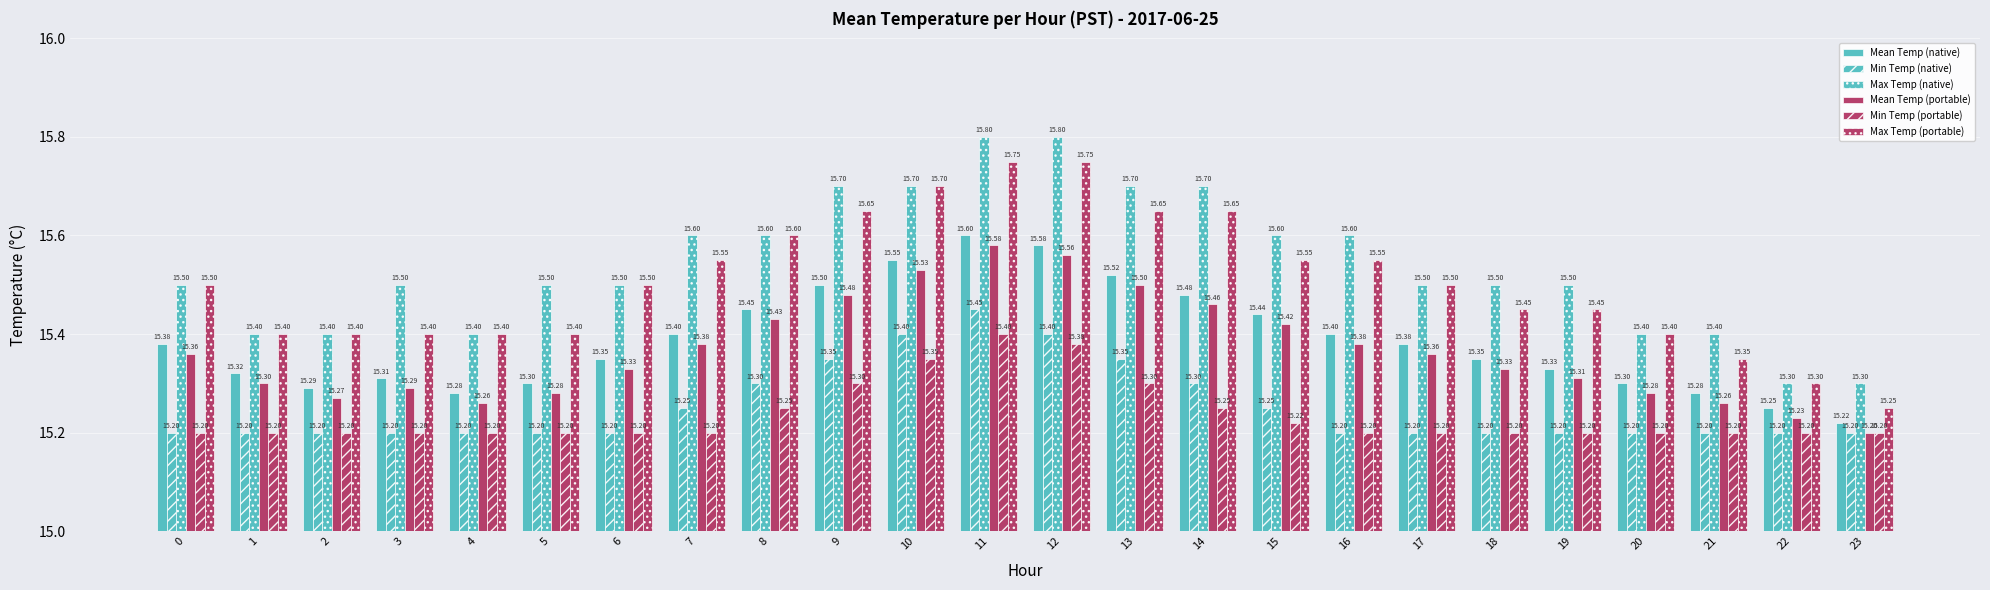

Does the chart contain stacked bars?

No